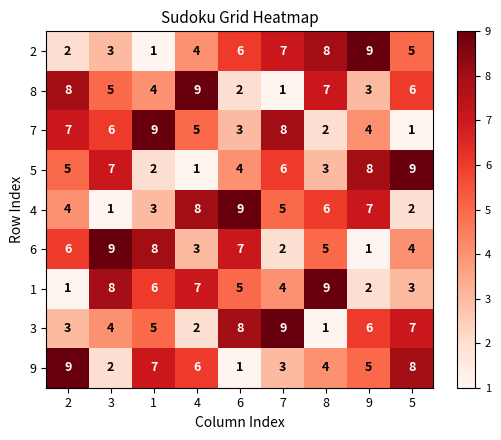

Count the 9 values in the range 3 to 7.

5